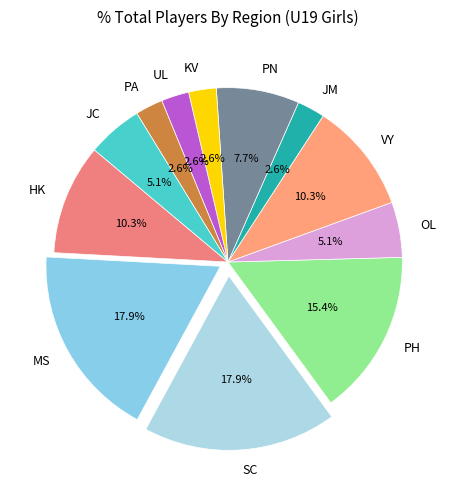

Is the sum of JC and VY greater than half?

No